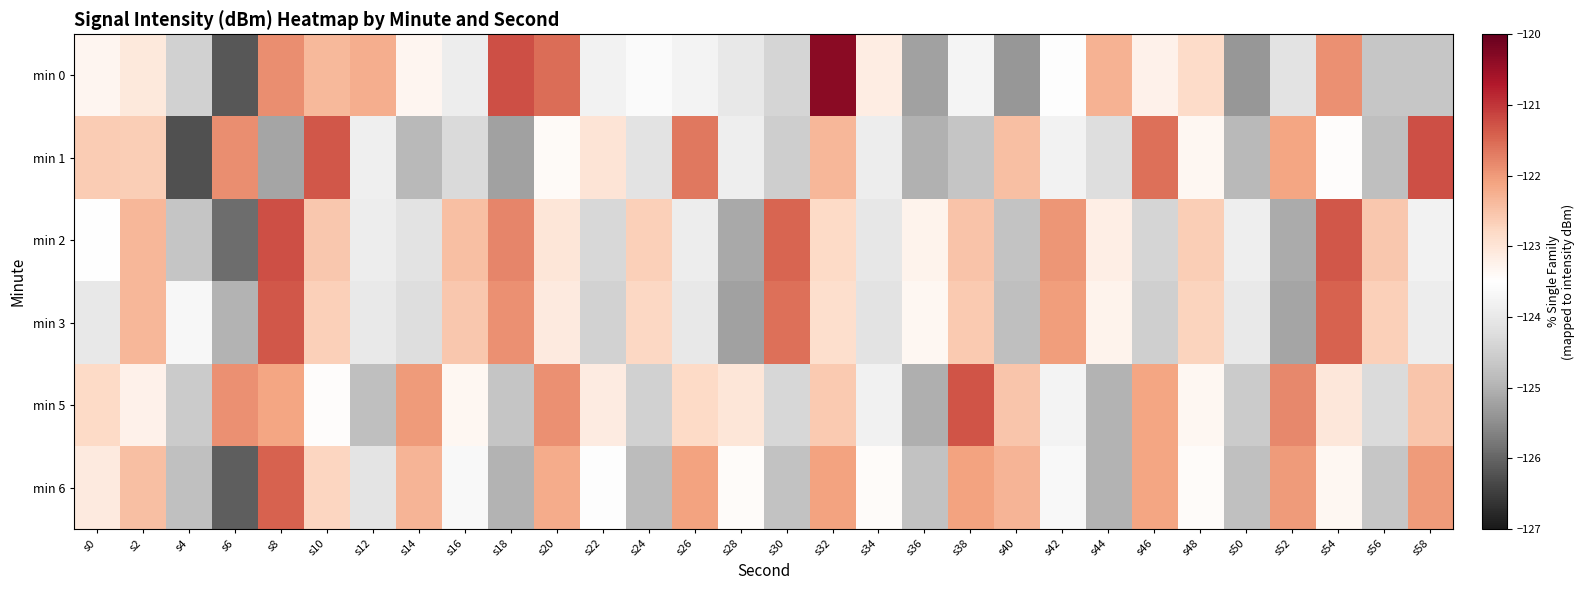

Reading left to right, what are all the values shown in this chart?

min 0: s0=-123.3	s2=-123.1	s4=-124.5	s6=-126.2	s8=-121.9	s10=-122.4	s12=-122.2	s14=-123.3	s16=-123.9	s18=-121.2	s20=-121.5	s22=-123.8	s24=-123.6	s26=-123.8	s28=-124.0	s30=-124.4	s32=-120.3	s34=-123.2	s36=-125.2	s38=-123.7	s40=-125.4	s42=-123.5	s44=-122.3	s46=-123.3	s48=-122.8	s50=-125.4	s52=-124.1	s54=-121.9	s56=-124.7	s58=-124.7
min 1: s0=-122.6	s2=-122.6	s4=-126.2	s6=-121.9	s8=-125.2	s10=-121.3	s12=-123.8	s14=-124.9	s16=-124.3	s18=-125.2	s20=-123.4	s22=-123.0	s24=-124.1	s26=-121.7	s28=-123.9	s30=-124.5	s32=-122.3	s34=-123.9	s36=-125.0	s38=-124.7	s40=-122.5	s42=-123.8	s44=-124.2	s46=-121.6	s48=-123.3	s50=-124.9	s52=-122.1	s54=-123.5	s56=-124.8	s58=-121.2
min 2: s0=-123.5	s2=-122.3	s4=-124.7	s6=-125.9	s8=-121.2	s10=-122.6	s12=-123.9	s14=-124.1	s16=-122.5	s18=-121.8	s20=-123.0	s22=-124.3	s24=-122.7	s26=-123.9	s28=-125.1	s30=-121.5	s32=-122.8	s34=-124.0	s36=-123.3	s38=-122.5	s40=-124.7	s42=-121.9	s44=-123.2	s46=-124.4	s48=-122.6	s50=-123.9	s52=-125.1	s54=-121.3	s56=-122.6	s58=-123.8
min 3: s0=-124.0	s2=-122.3	s4=-123.7	s6=-125.0	s8=-121.3	s10=-122.7	s12=-124.0	s14=-124.2	s16=-122.6	s18=-121.9	s20=-123.1	s22=-124.4	s24=-122.8	s26=-124.0	s28=-125.2	s30=-121.6	s32=-122.9	s34=-124.1	s36=-123.4	s38=-122.6	s40=-124.8	s42=-122.0	s44=-123.3	s46=-124.5	s48=-122.7	s50=-124.0	s52=-125.2	s54=-121.4	s56=-122.7	s58=-123.9
min 5: s0=-122.8	s2=-123.2	s4=-124.6	s6=-121.9	s8=-122.1	s10=-123.5	s12=-124.8	s14=-122.0	s16=-123.3	s18=-124.7	s20=-121.9	s22=-123.1	s24=-124.5	s26=-122.8	s28=-123.0	s30=-124.4	s32=-122.6	s34=-123.8	s36=-125.1	s38=-121.3	s40=-122.5	s42=-123.8	s44=-125.0	s46=-122.1	s48=-123.4	s50=-124.6	s52=-121.8	s54=-123.1	s56=-124.3	s58=-122.5
min 6: s0=-123.1	s2=-122.4	s4=-124.8	s6=-126.1	s8=-121.4	s10=-122.8	s12=-124.1	s14=-122.3	s16=-123.6	s18=-125.0	s20=-122.2	s22=-123.5	s24=-124.9	s26=-122.1	s28=-123.4	s30=-124.8	s32=-122.1	s34=-123.4	s36=-124.8	s38=-122.1	s40=-122.3	s42=-123.7	s44=-125.0	s46=-122.1	s48=-123.4	s50=-124.8	s52=-122.0	s54=-123.3	s56=-124.7	s58=-122.0